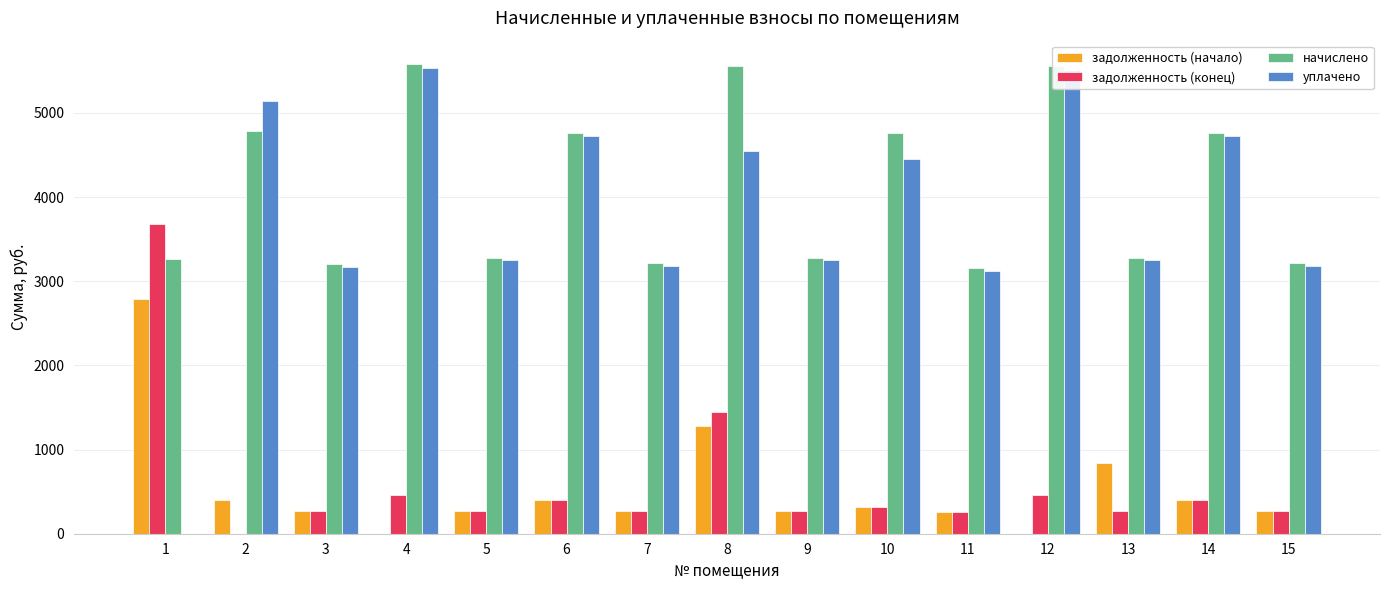

What is the sum of the задолженность (начало) values at 9 and 10?

585.5